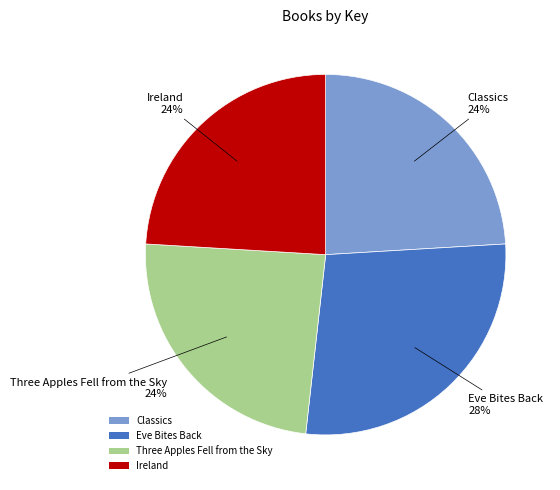

Does any single category account for the majority?

No